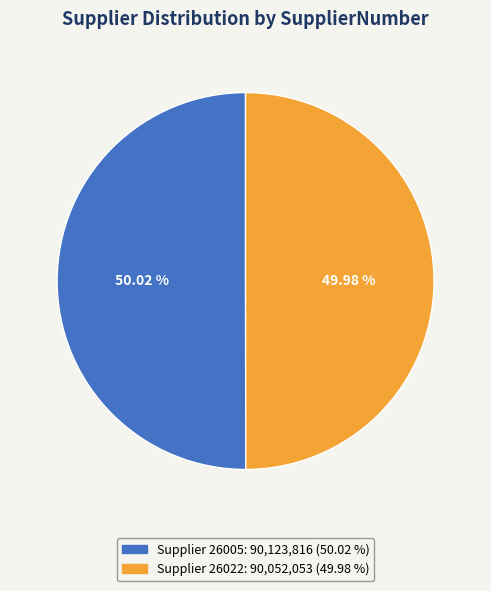

Is there any slice that represents more than half of the pie?

Yes